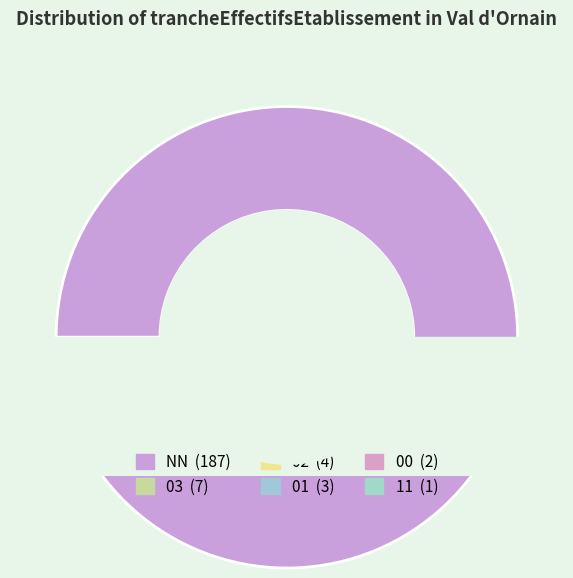

Is it true that 01 is 11% of the pie?

False